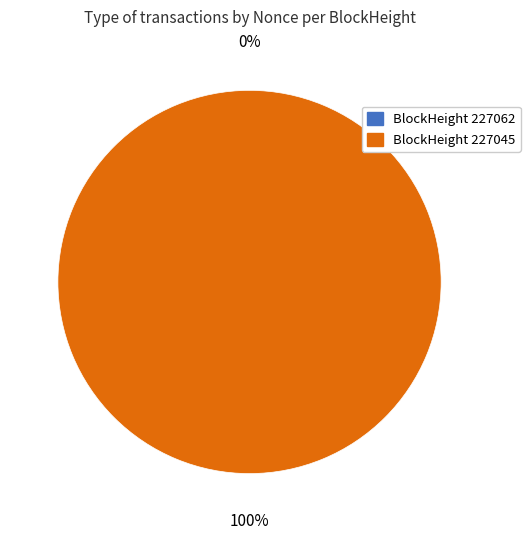

Between 227045 and 227062, which is larger?

227045